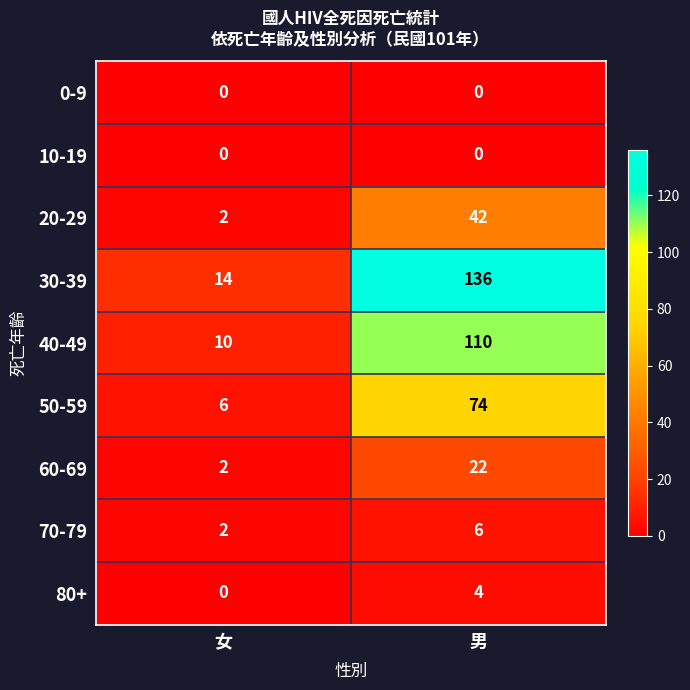

Where is 50-59 nearest to the value 40?

女